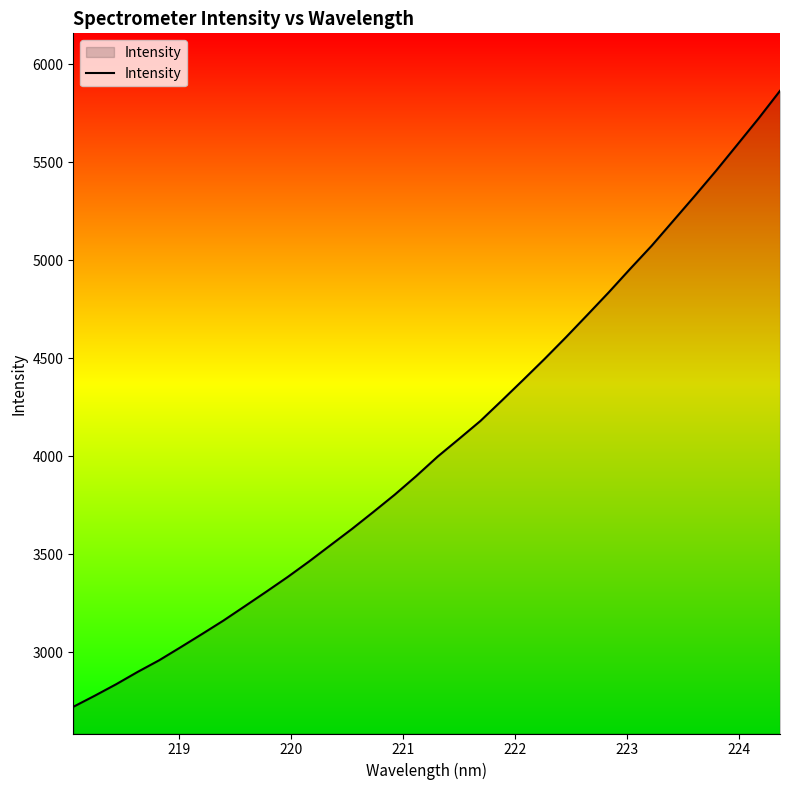

Does the chart have visible grid lines?

No